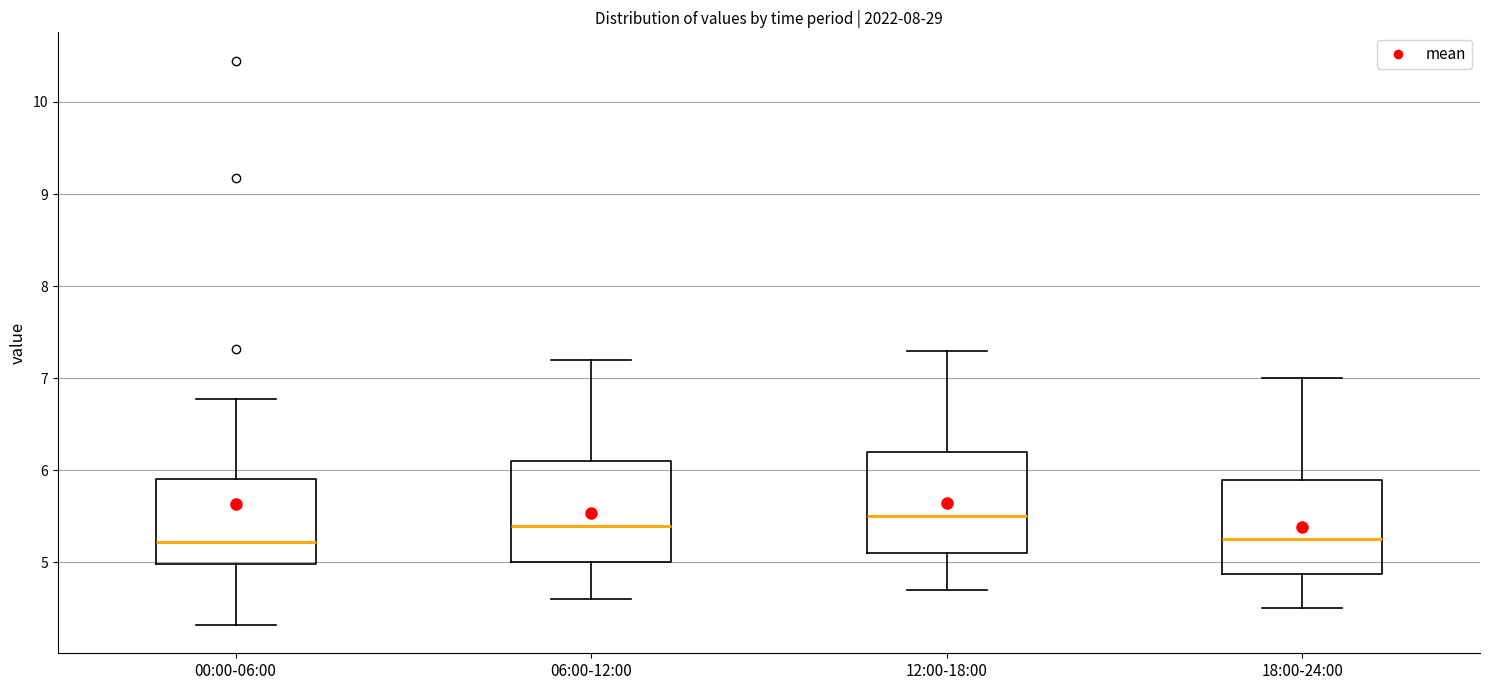

Reading left to right, transcribe this box plot: for each box, give where its median line is, the range the box spans, and where its two whiskers end, as read against the y-axis. The values are not printed on the chart, so give them approximately, as read against the axis.

00:00-06:00: median 5.2, box 5.0 to 5.9, whiskers 4.3 to 6.8
06:00-12:00: median 5.4, box 5.0 to 6.1, whiskers 4.6 to 7.2
12:00-18:00: median 5.5, box 5.1 to 6.2, whiskers 4.7 to 7.3
18:00-24:00: median 5.3, box 4.9 to 5.9, whiskers 4.5 to 7.0